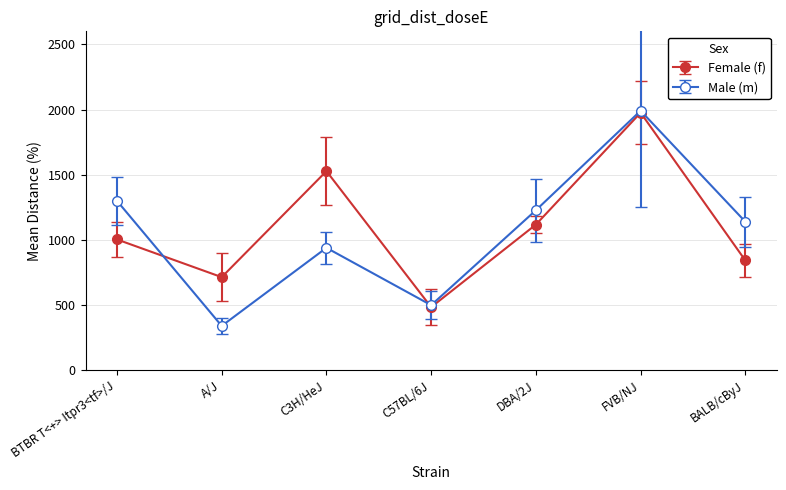

At which category is the sum across all series the highest?

FVB/NJ